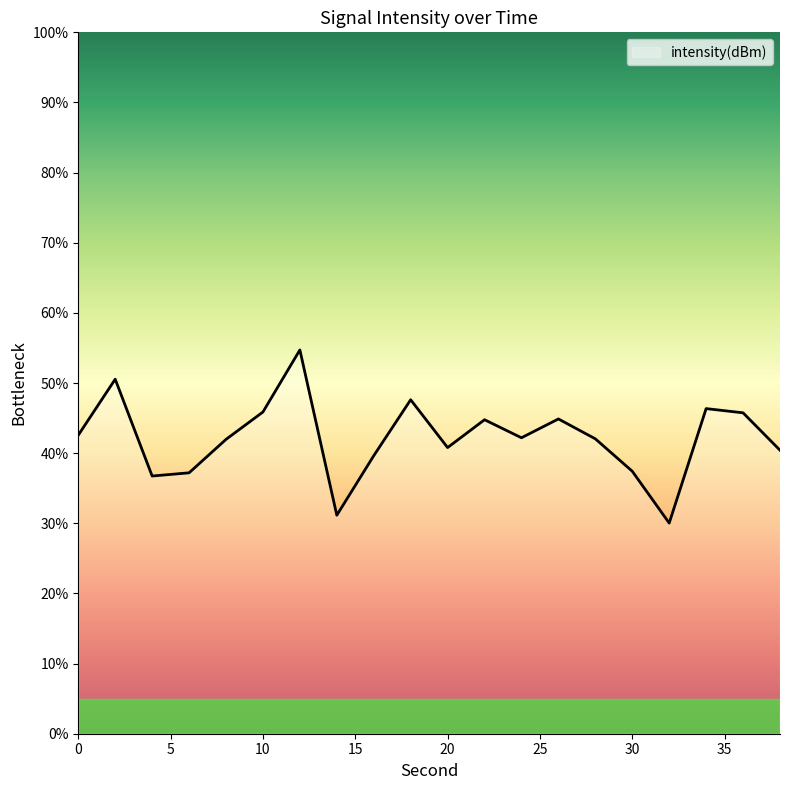

True or false: the data has more than 0 interior local peaks.

True